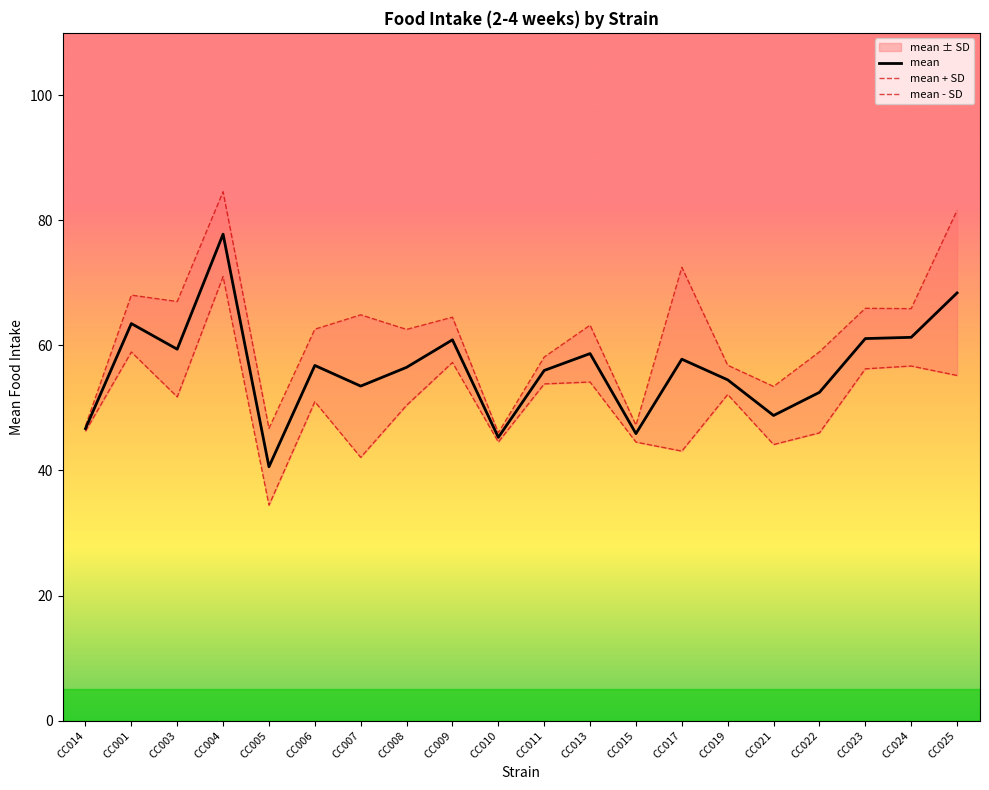

Is the value of mean at CC021 greater than the value of mean - SD at CC007?

Yes